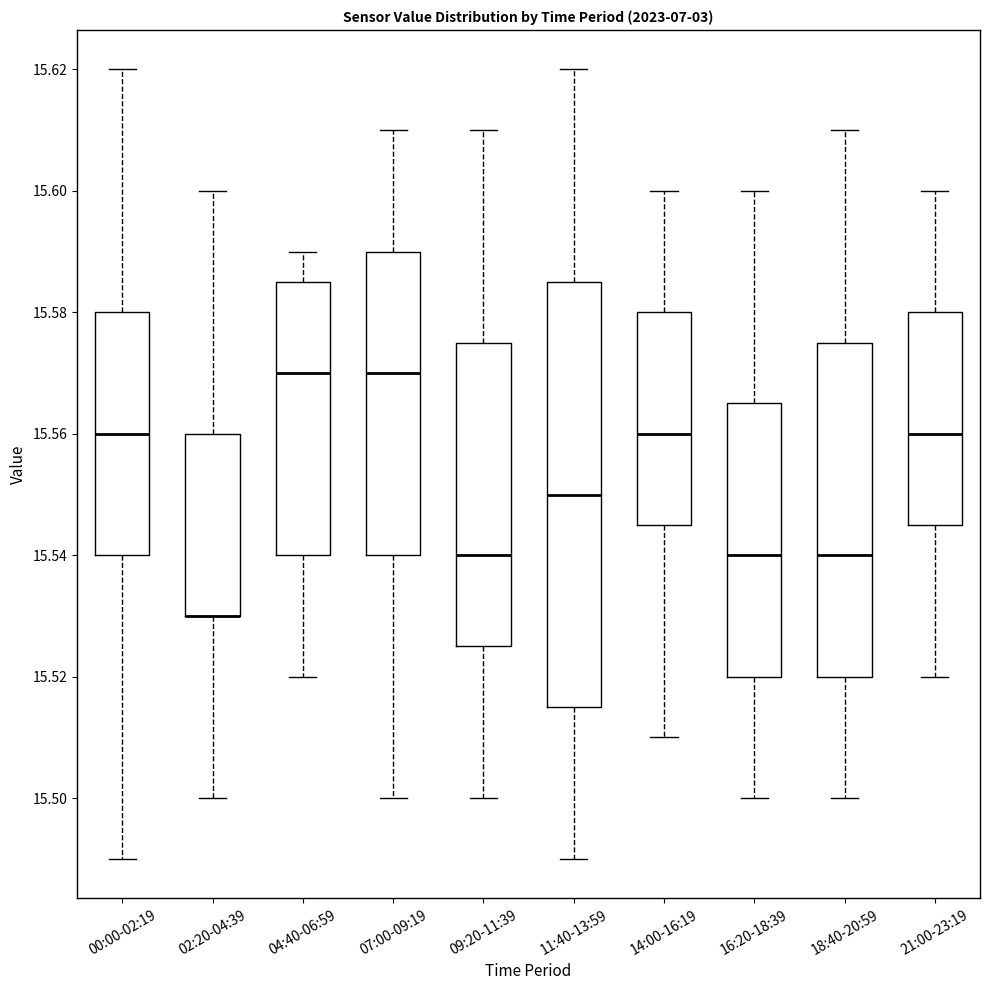

Where is the upper edge of the box for 14:00-16:19 on the y-axis? The values are not printed on the chart, so give them approximately, as read against the axis.

15.580